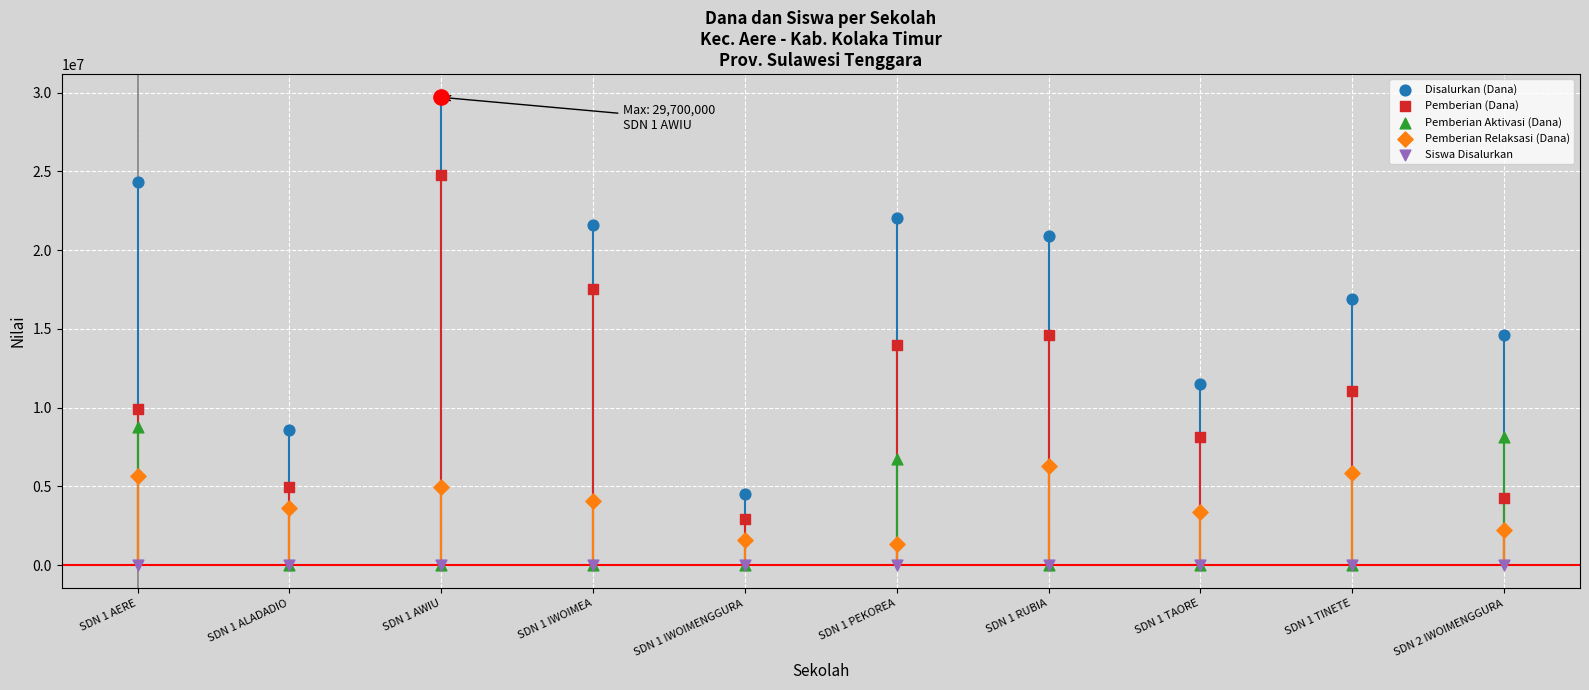

Which series has the largest total across all categories?

Disalurkan (Dana)